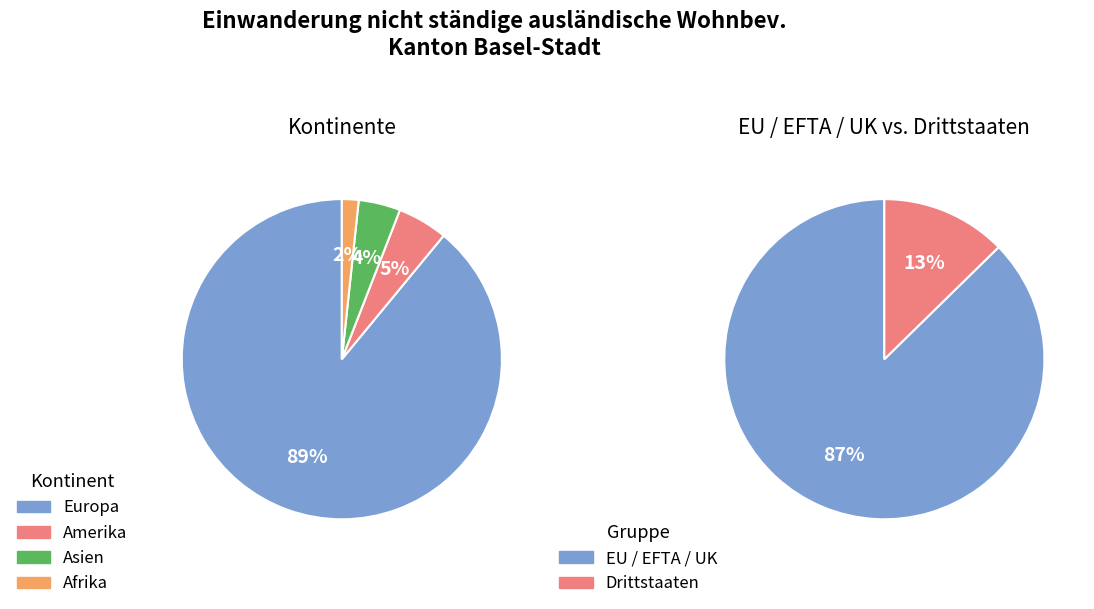

Does any single category account for the majority?

Yes